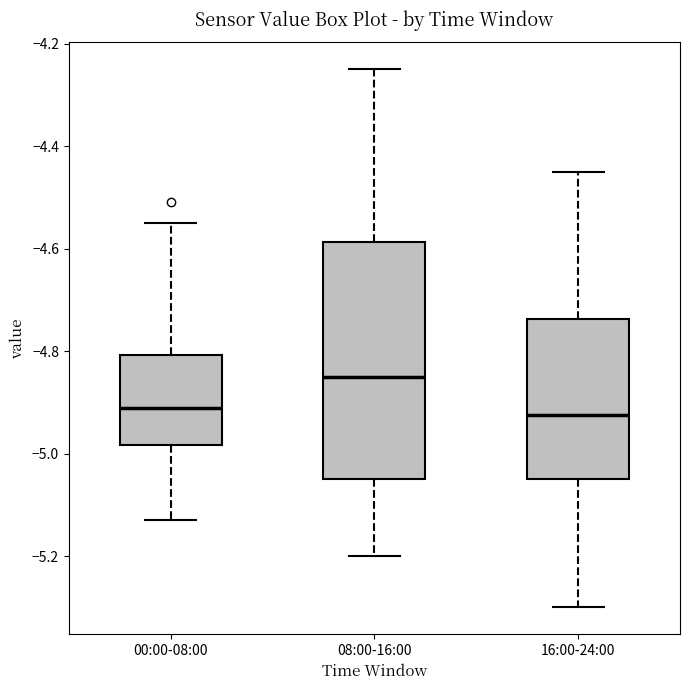

Reading left to right, read every box against the y-axis: the position of its median line, the range the box covers, and the ends of its whiskers. The values are not printed on the chart, so give them approximately, as read against the axis.

00:00-08:00: median -4.90, box -4.98 to -4.80, whiskers -5.12 to -4.54
08:00-16:00: median -4.84, box -5.04 to -4.58, whiskers -5.20 to -4.24
16:00-24:00: median -4.92, box -5.04 to -4.74, whiskers -5.30 to -4.44